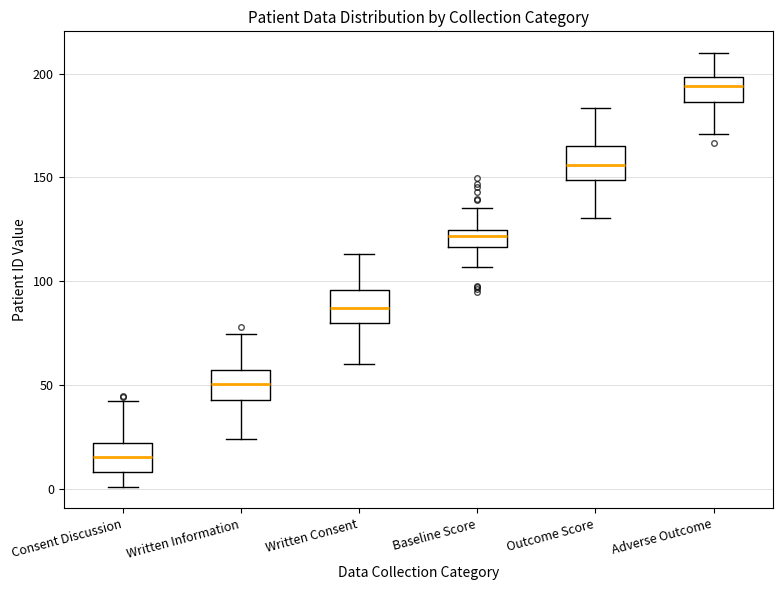

Which box has the highest median line?

Adverse Outcome